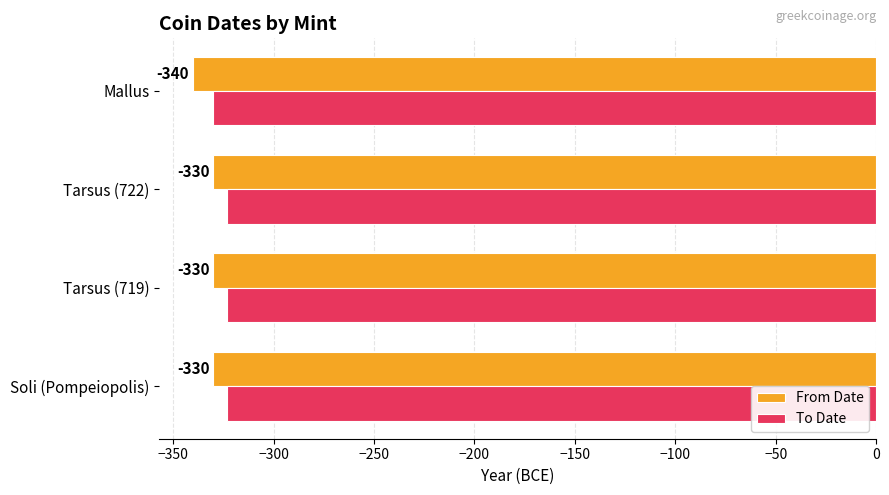

What is the total value across all series at Mallus?

-670